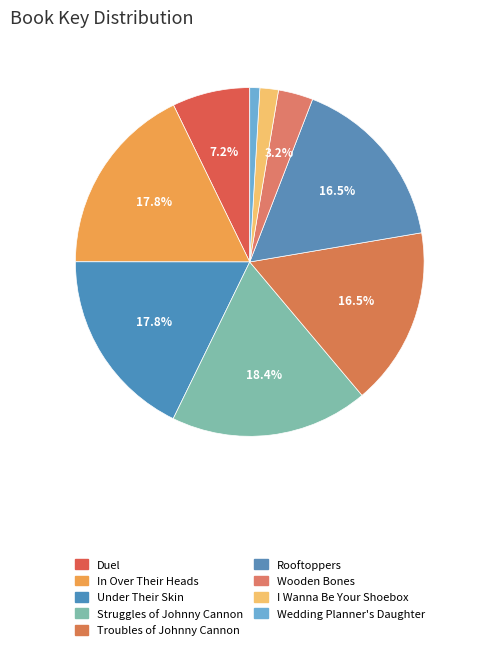

Is there a majority slice in this chart?

No